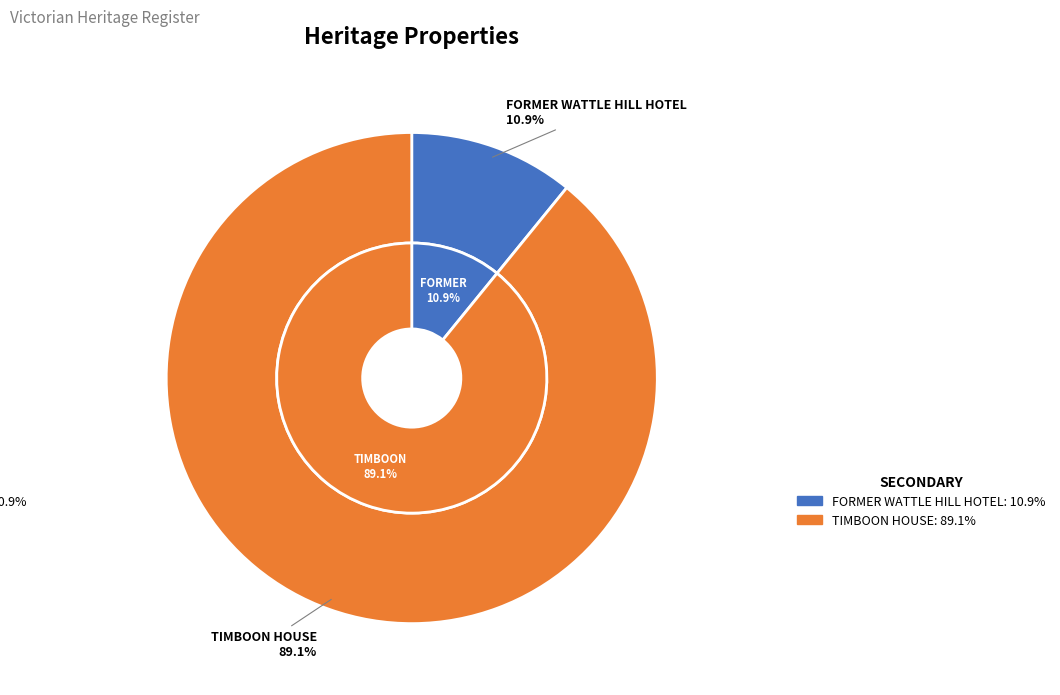

To the nearest percent, what portion does TIMBOON HOUSE (FORMERLY LAKE INN) represent?

89%